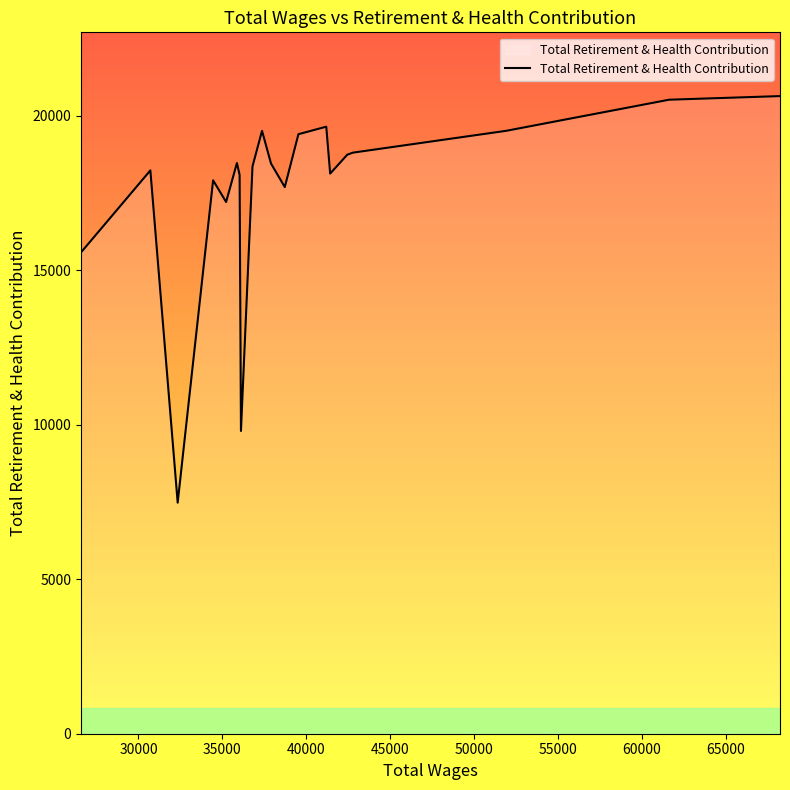

What is the maximum value shown in the chart?

20629